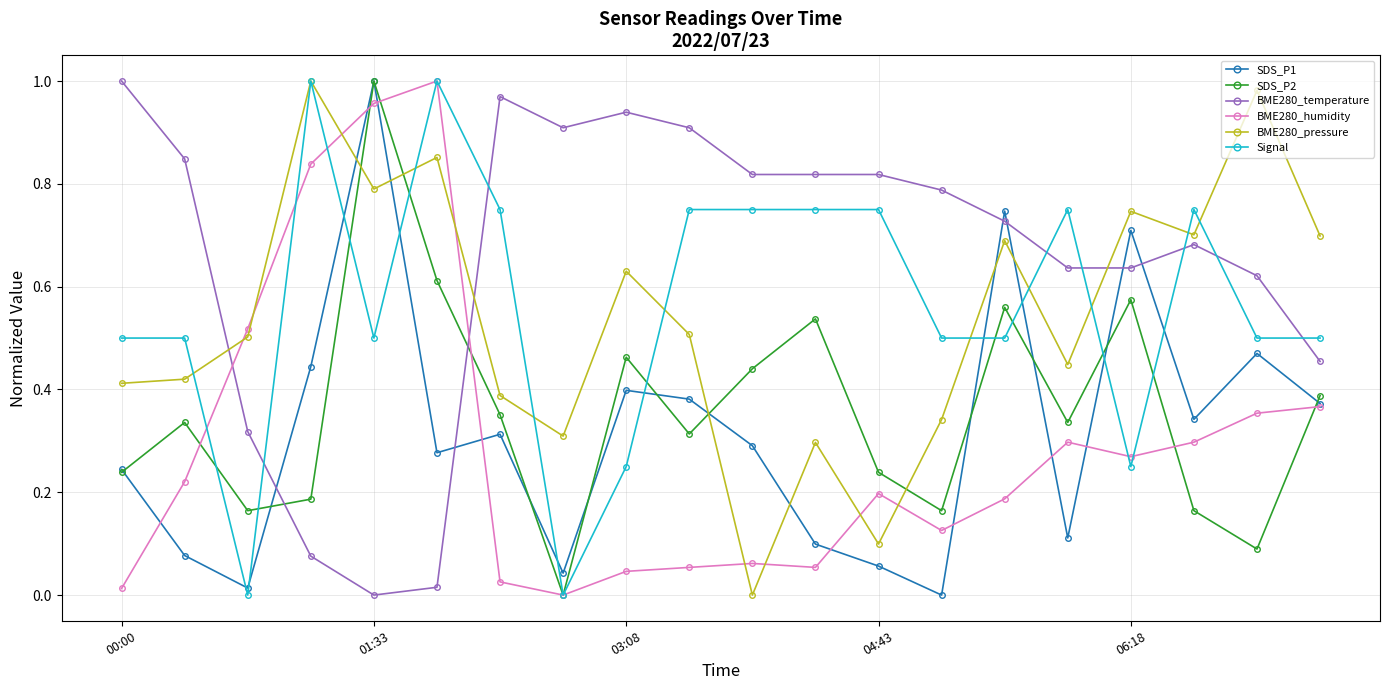

True or false: SDS_P2 has more than 1 interior local peaks.

True